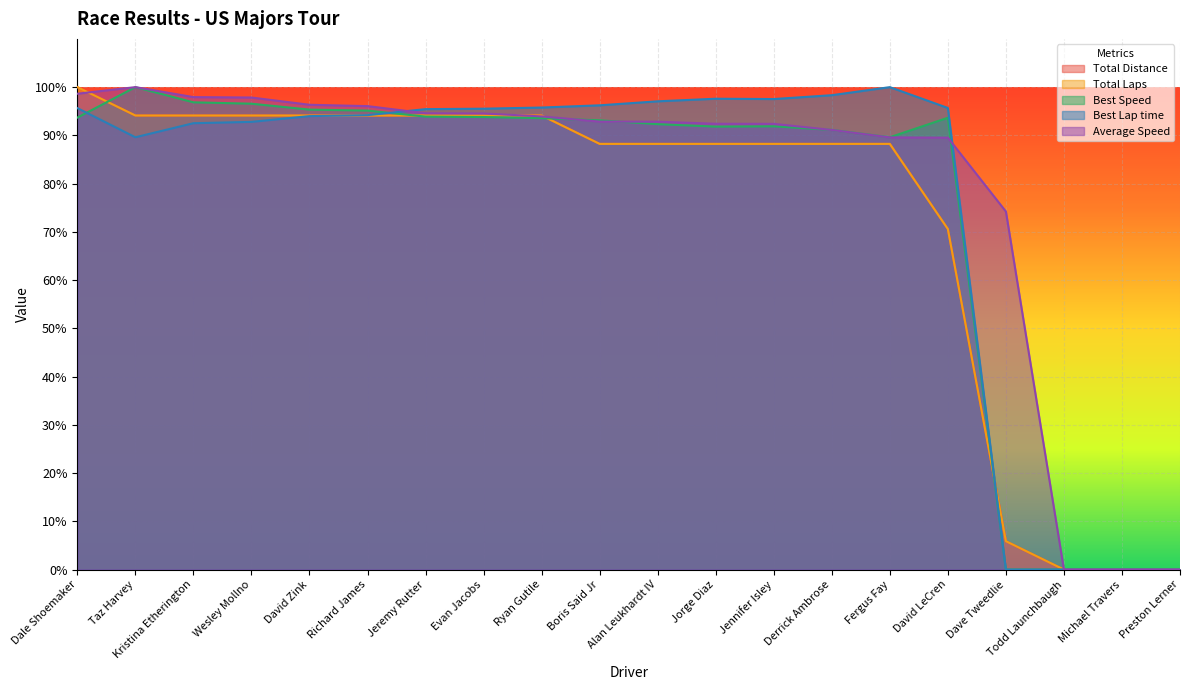

True or false: Best Lap time has more than 1 interior local peaks.

True